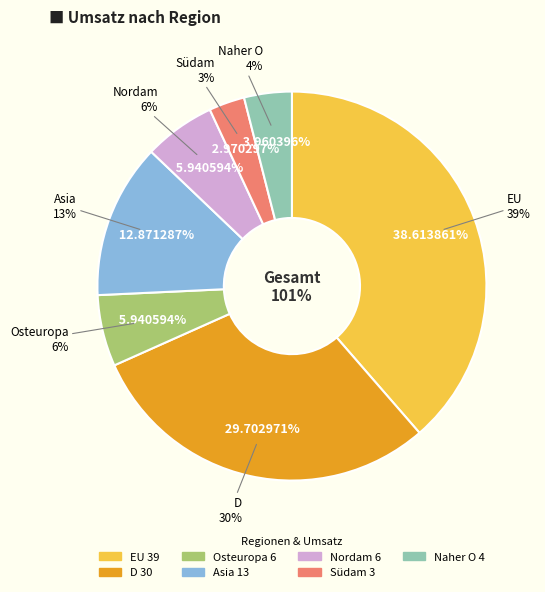

Which category has the biggest portion of the pie?

EU